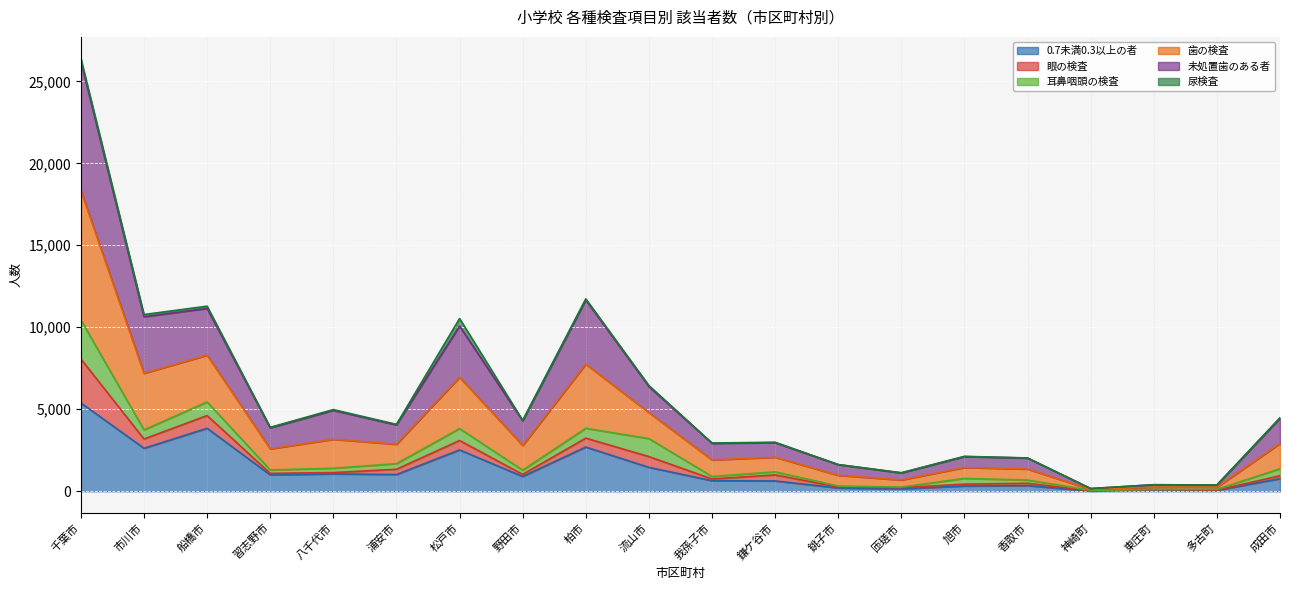

At how many categories does at least one series exceed 568?

17